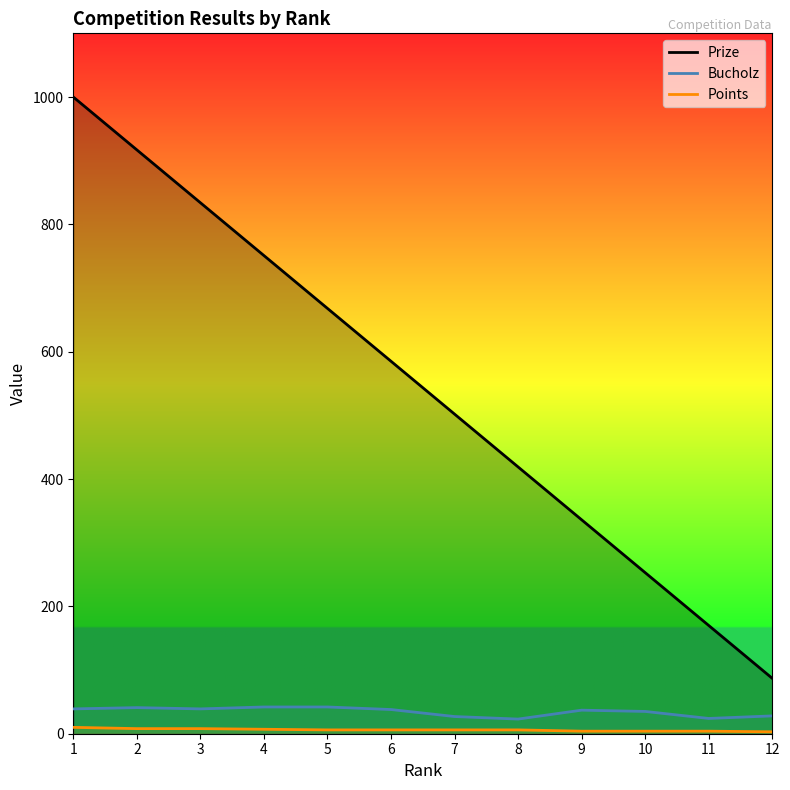

What is the value of the Bucholz point at the 8th from the left?

23